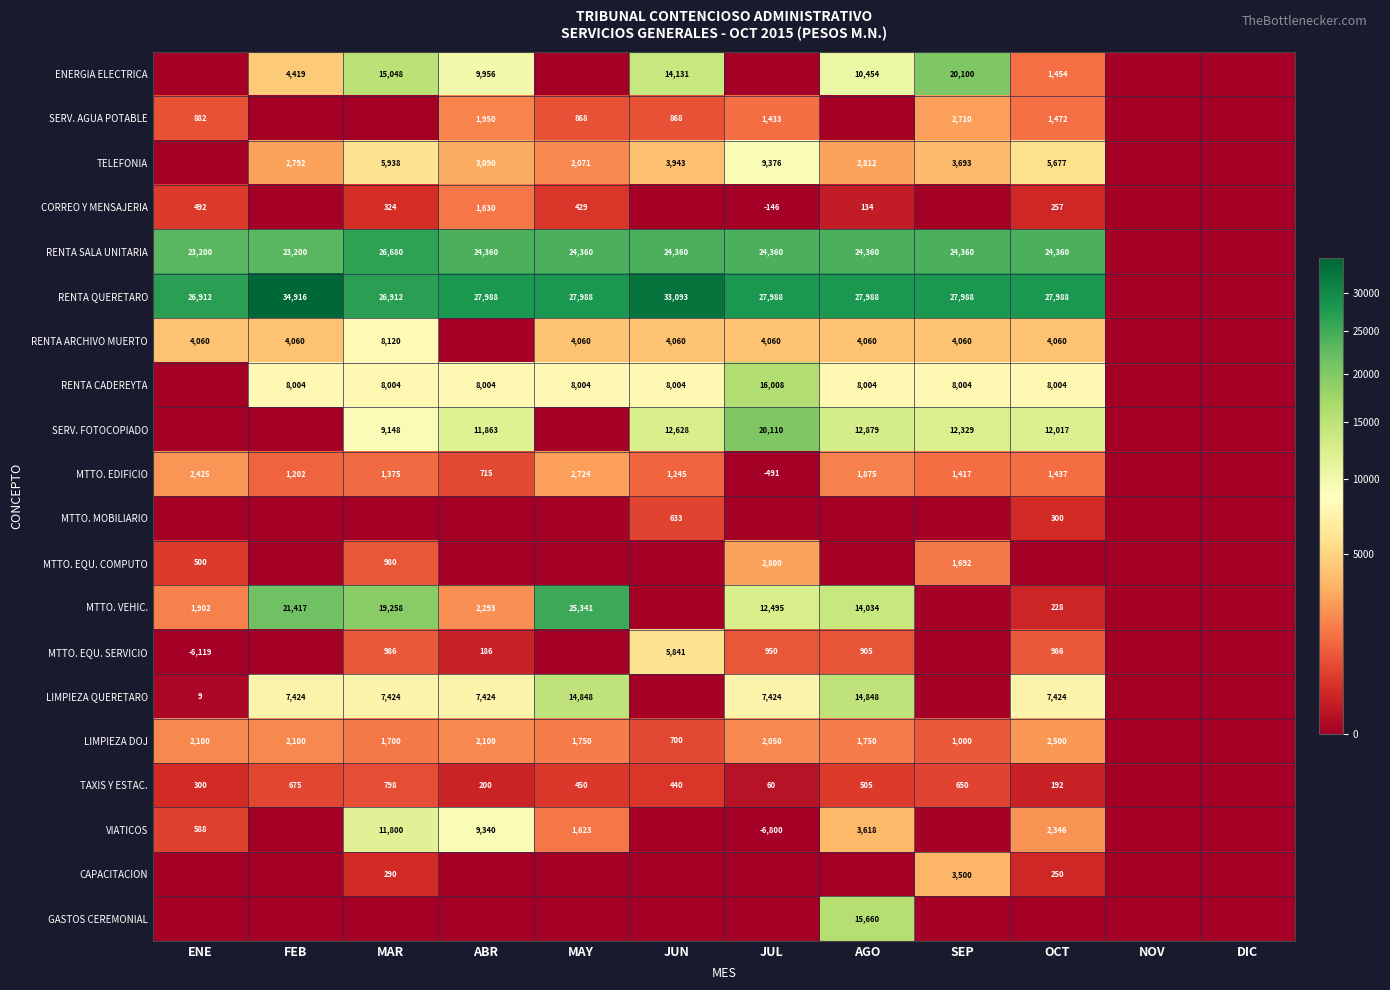

The value of RENTA ARCHIVO MUERTO at FEB is 5439. True or false?

False